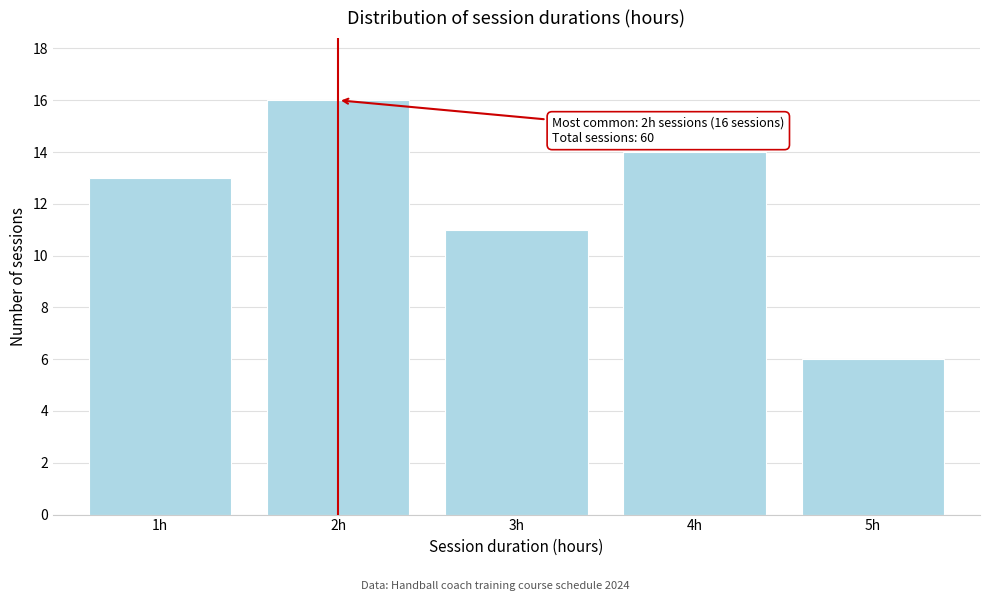

Which range on the x-axis has the tallest bar?

1.5 to 2.5